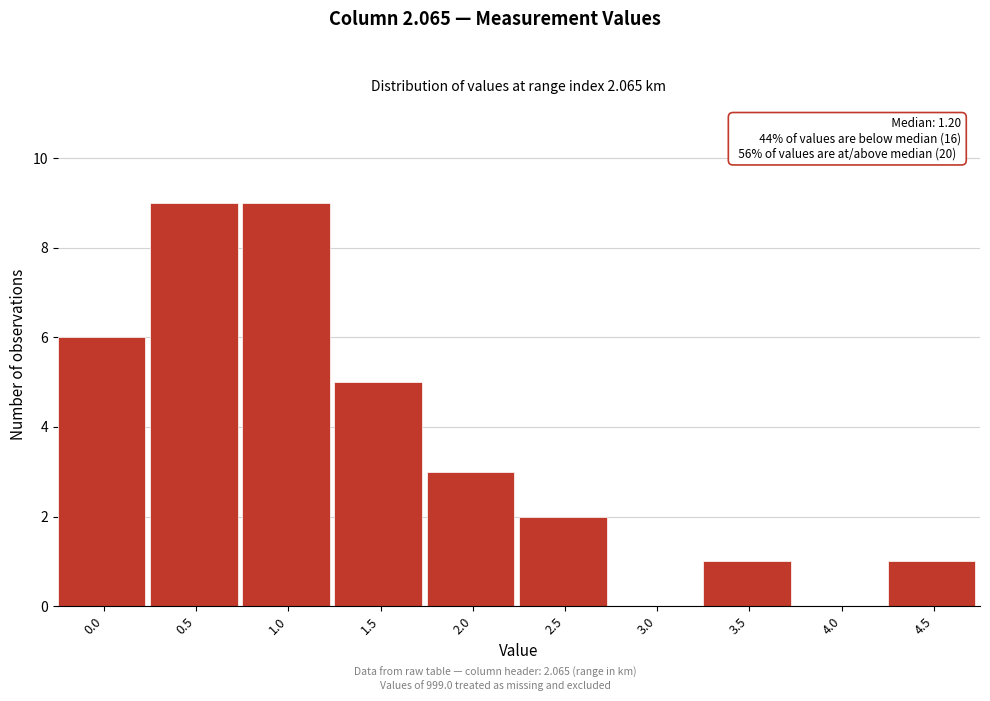

Reading left to right, list all the values displayed in this chart.

0.0=6	0.5=9	1.0=9	1.5=5	2.0=3	2.5=2	3.0=0	3.5=1	4.0=0	4.5=1